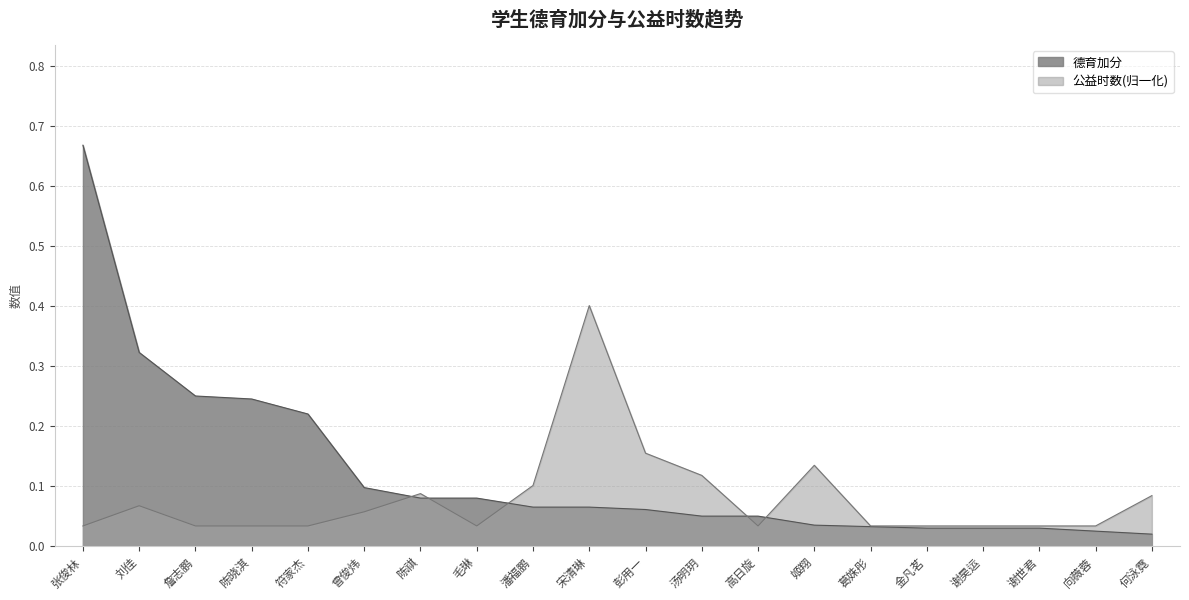

Reading right to left, list all the values displayed in this chart.

德育加分: 何泳霓=0.0	向薇蓉=0.0	谢世君=0.0	谢昊运=0.0	金凡茗=0.0	葛姝彤=0.0	姬翔=0.0	高日旋=0.1	汤明玥=0.1	彭用一=0.1	宋清琳=0.1	潘福鹏=0.1	毛琳=0.1	陈祺=0.1	曾俊炜=0.1	符家杰=0.2	陈晓淇=0.2	詹志鹏=0.2	刘佳=0.3	张俊林=0.7
公益时数: 何泳霓=0.1	向薇蓉=0.0	谢世君=0.0	谢昊运=0.0	金凡茗=0.0	葛姝彤=0.0	姬翔=0.1	高日旋=0.0	汤明玥=0.1	彭用一=0.2	宋清琳=0.4	潘福鹏=0.1	毛琳=0.0	陈祺=0.1	曾俊炜=0.1	符家杰=0.0	陈晓淇=0.0	詹志鹏=0.0	刘佳=0.1	张俊林=0.0